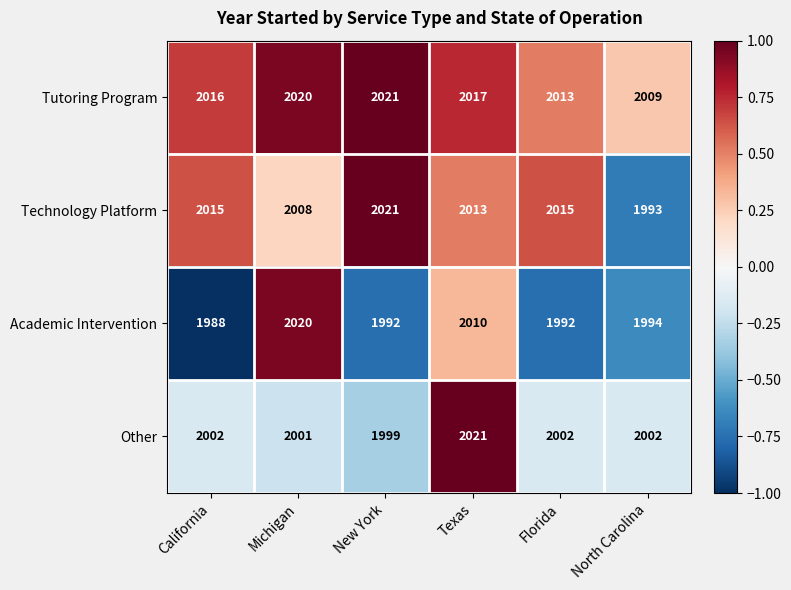

What is the maximum value for Other?

2021